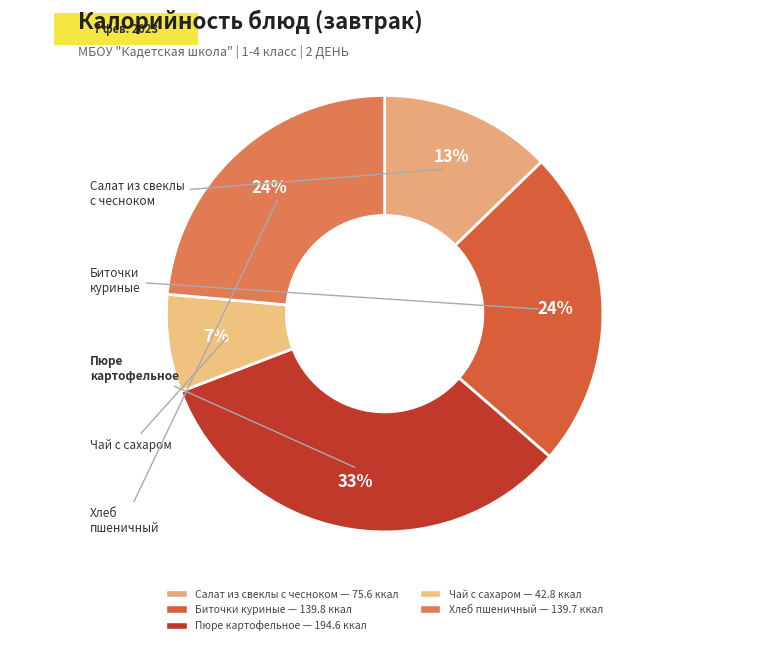

What is the largest slice in the pie chart?

Пюре картофельное